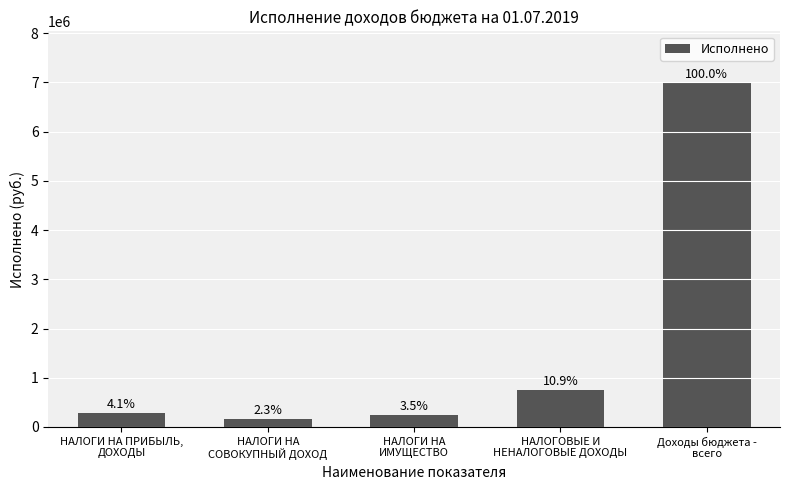

How many bars are there in total?

5